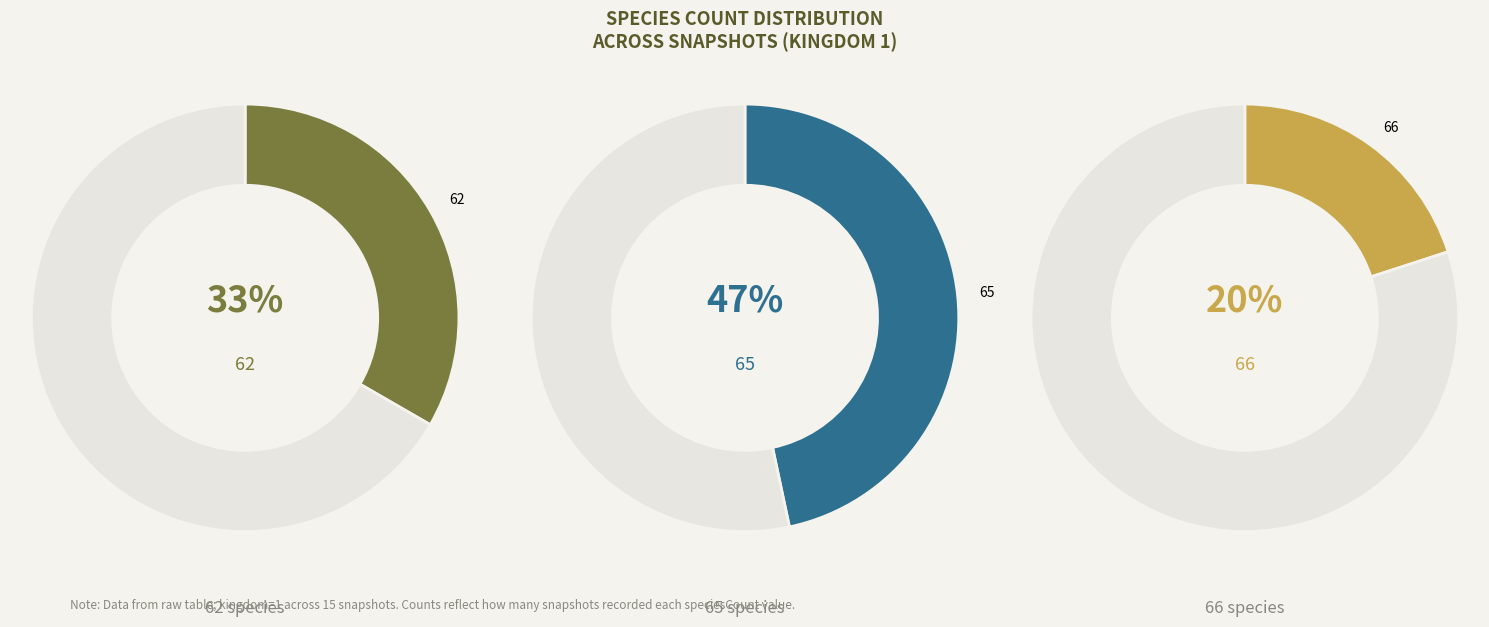

Do speciesCount_65 and speciesCount_66 together represent more than half of the pie?

Yes